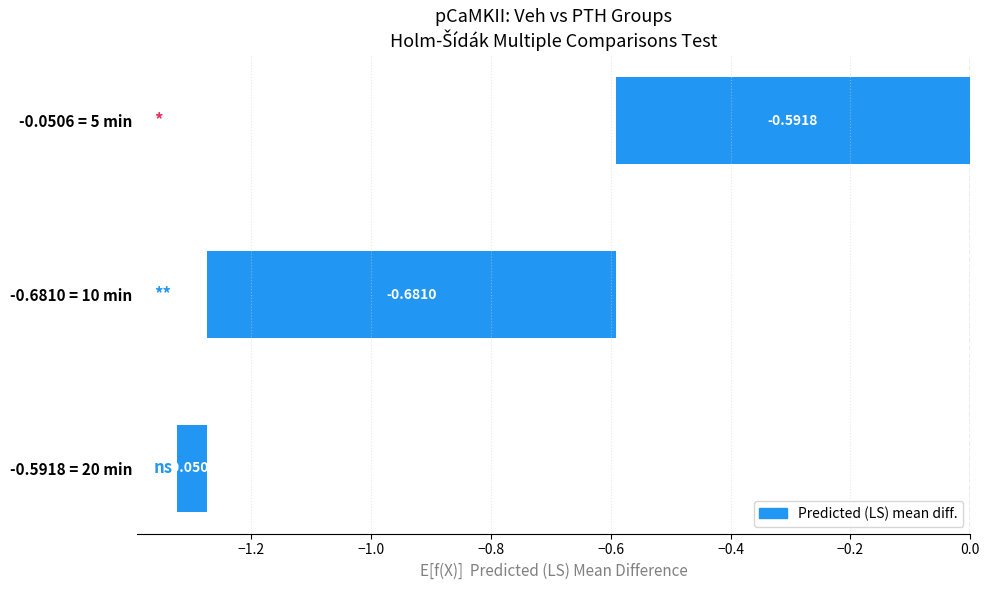

Read the value at 5.

-0.6